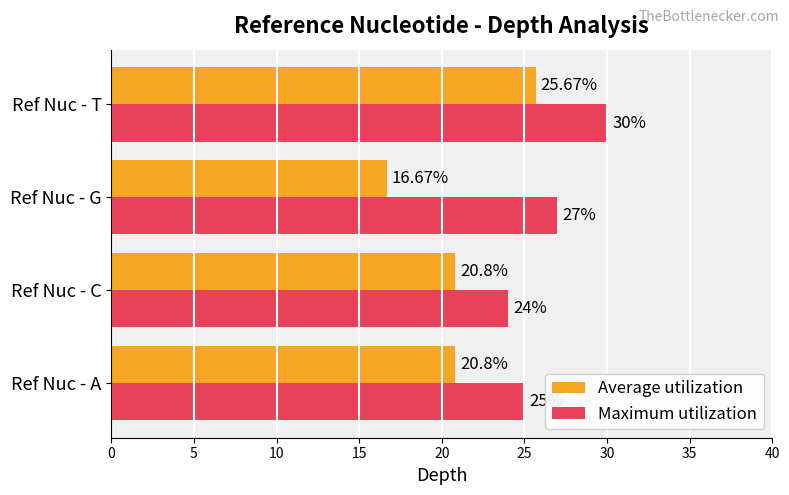

At which category is the sum across all series the highest?

Ref Nuc - T